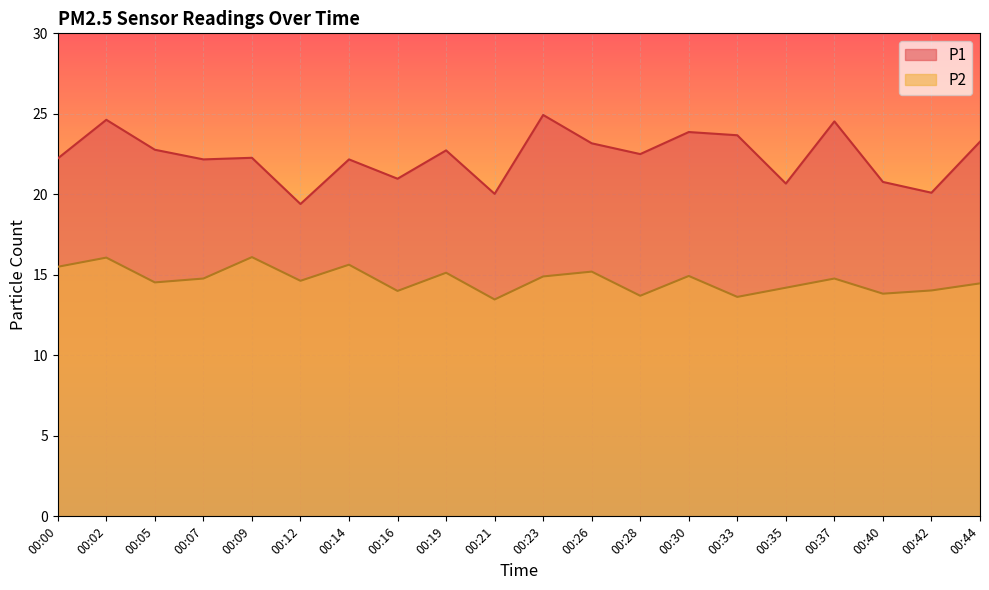

What is the value of the P1 point at the 14th from the left?

23.9